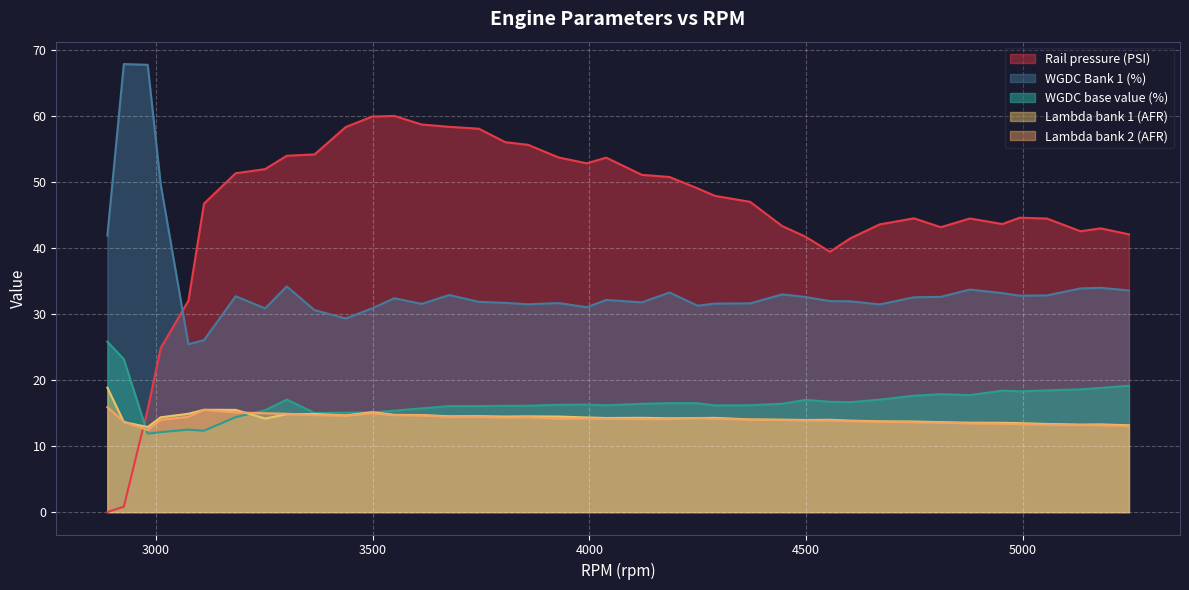

Which category has the lowest value in the Rail pressure (PSI) series?

2888